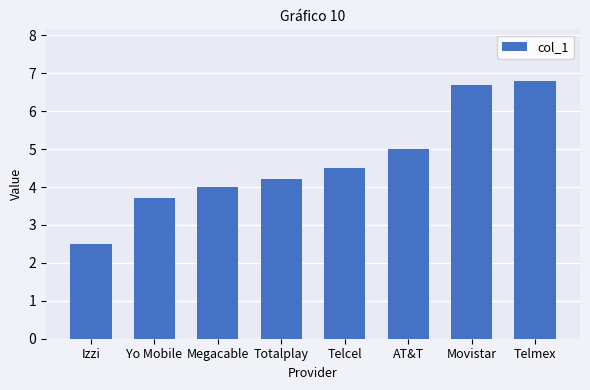

What value does the data have at Izzi?

2.5